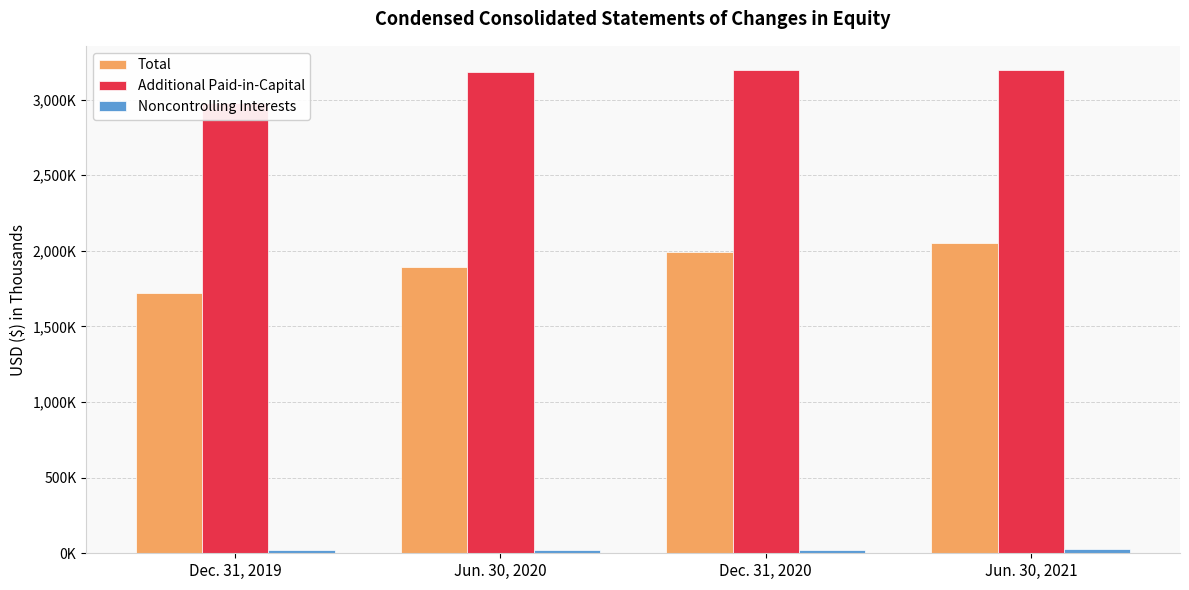

At which category is the sum across all series the highest?

Jun. 30, 2021